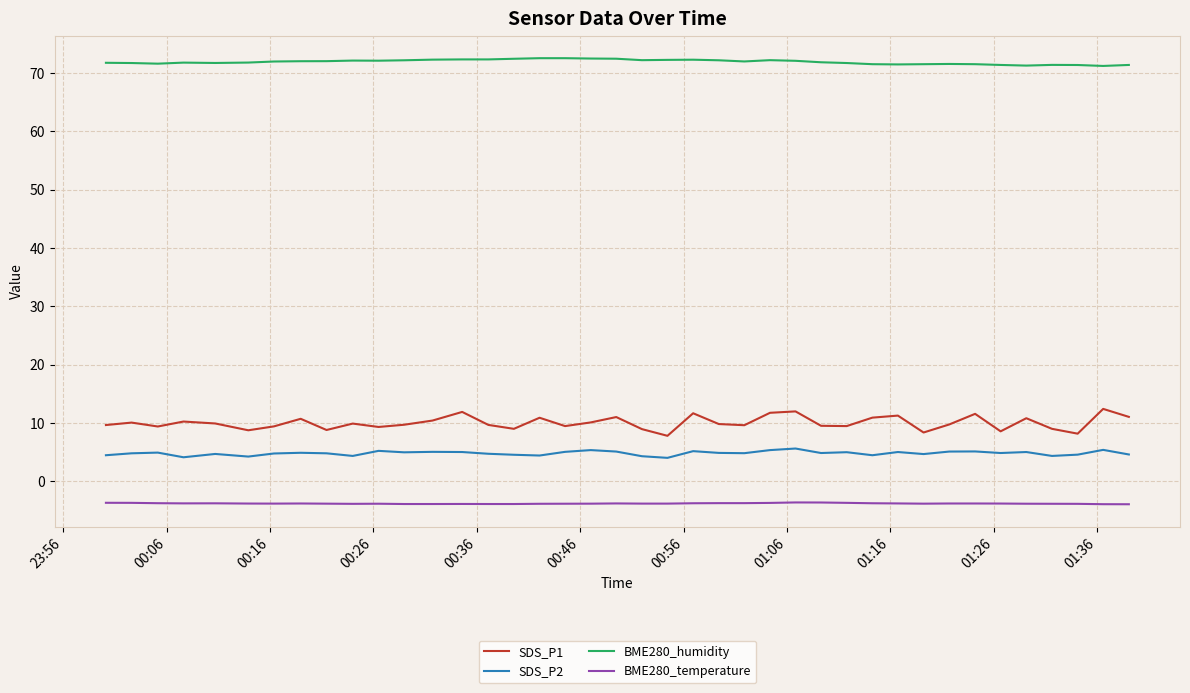

Which series has the widest spread of values?

SDS_P1